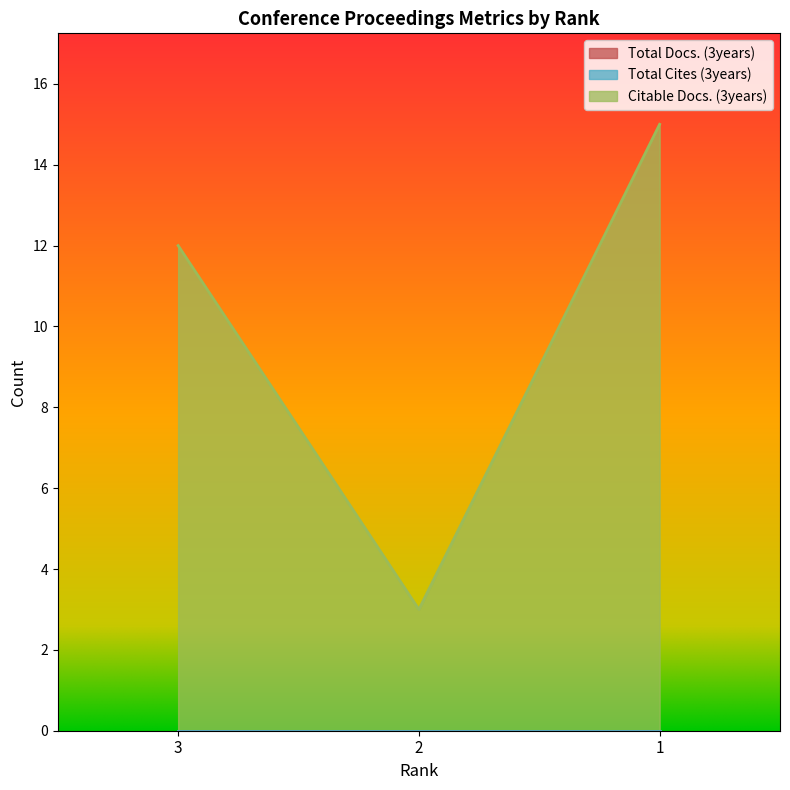

How many lines are shown in the chart?

3